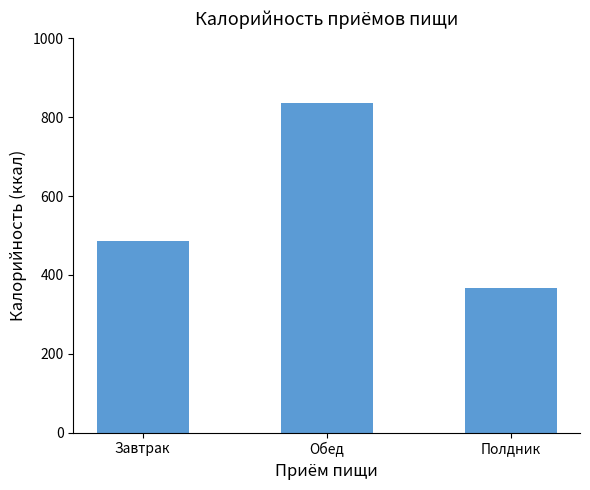

Is it true that the value at Завтрак is 269.2?

False